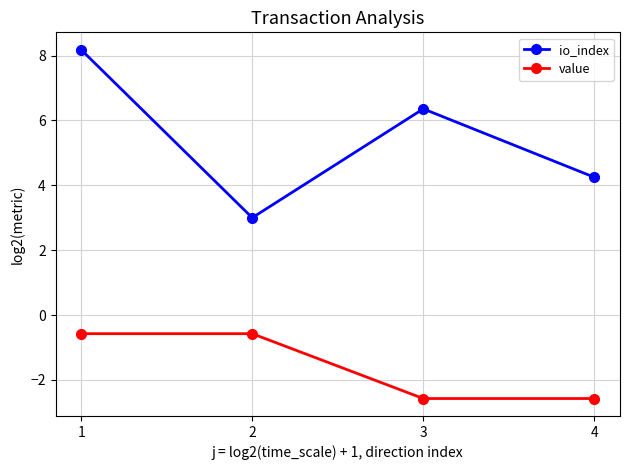

Reading left to right, transcribe all the data shown in this chart.

io_index: 1=8.2	2=3.0	3=6.4	4=4.2
value: 1=-0.6	2=-0.6	3=-2.6	4=-2.6